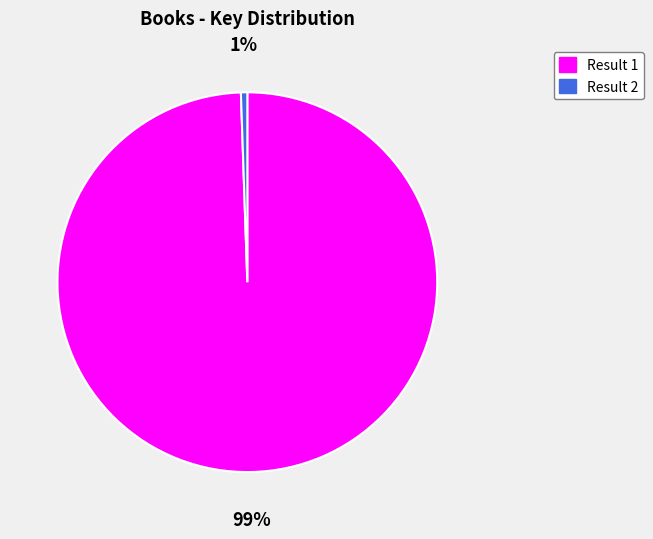

Do Result 2 and Result 1 together represent more than half of the pie?

Yes